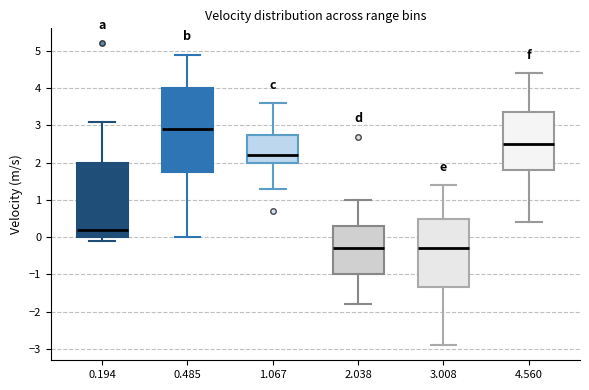

Reading left to right, read every box against the y-axis: the position of its median line, the range the box covers, and the ends of its whiskers. The values are not printed on the chart, so give them approximately, as read against the axis.

0.194: median 0.2, box 0.0 to 2.0, whiskers -0.1 to 3.1
0.485: median 2.9, box 1.8 to 4.0, whiskers 0.0 to 4.9
1.067: median 2.2, box 2.0 to 2.8, whiskers 1.3 to 3.6
2.038: median -0.3, box -1.0 to 0.3, whiskers -1.8 to 1.0
3.008: median -0.3, box -1.3 to 0.5, whiskers -2.9 to 1.4
4.560: median 2.5, box 1.8 to 3.4, whiskers 0.4 to 4.4